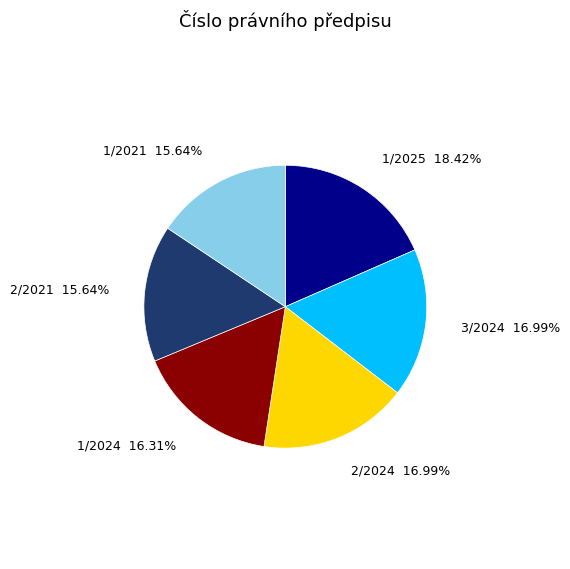

What percentage do 3/2024 and 1/2025 together represent?

35.4%